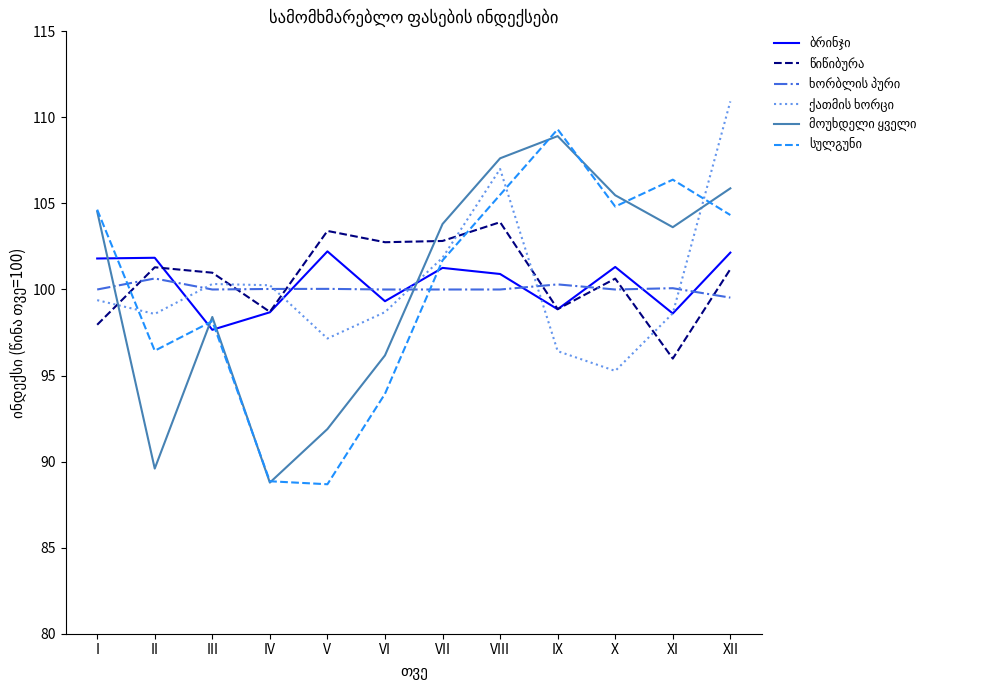

Which category has the highest value across all series?

XII